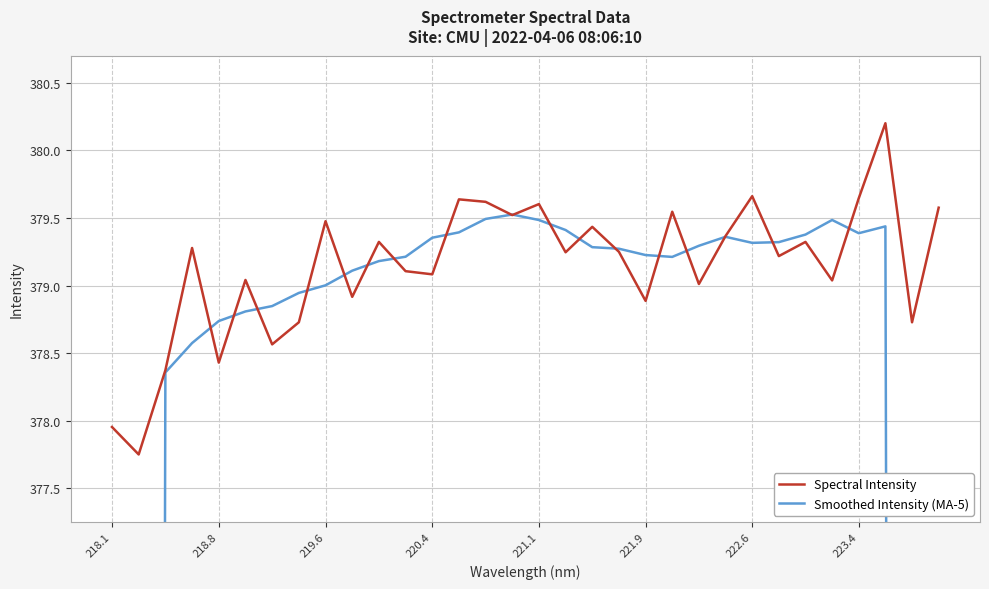

The value of Spectral Intensity at 218.8 is 378.4. True or false?

True